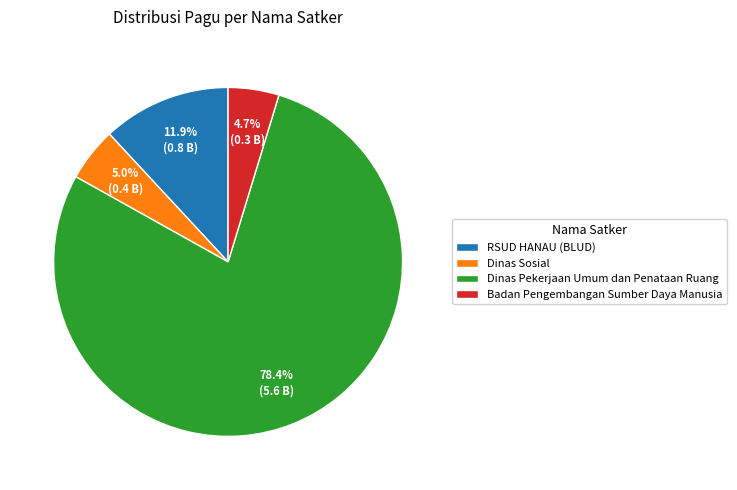

What is the majority slice?

Dinas Pekerjaan Umum dan Penataan Ruang